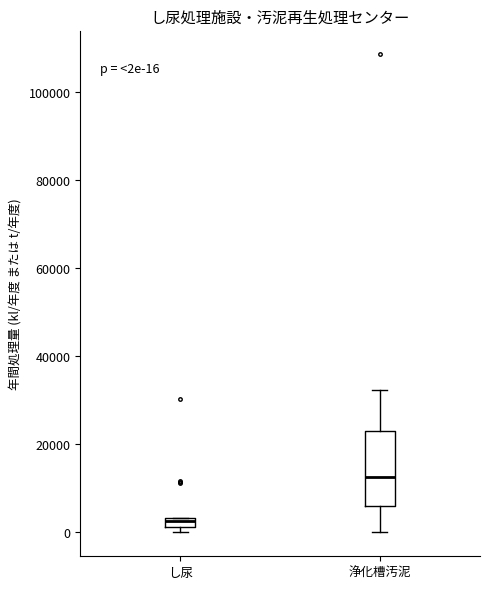

Comparing the boxes themselves (not the whiskers), which one is the tallest?

浄化槽汚泥